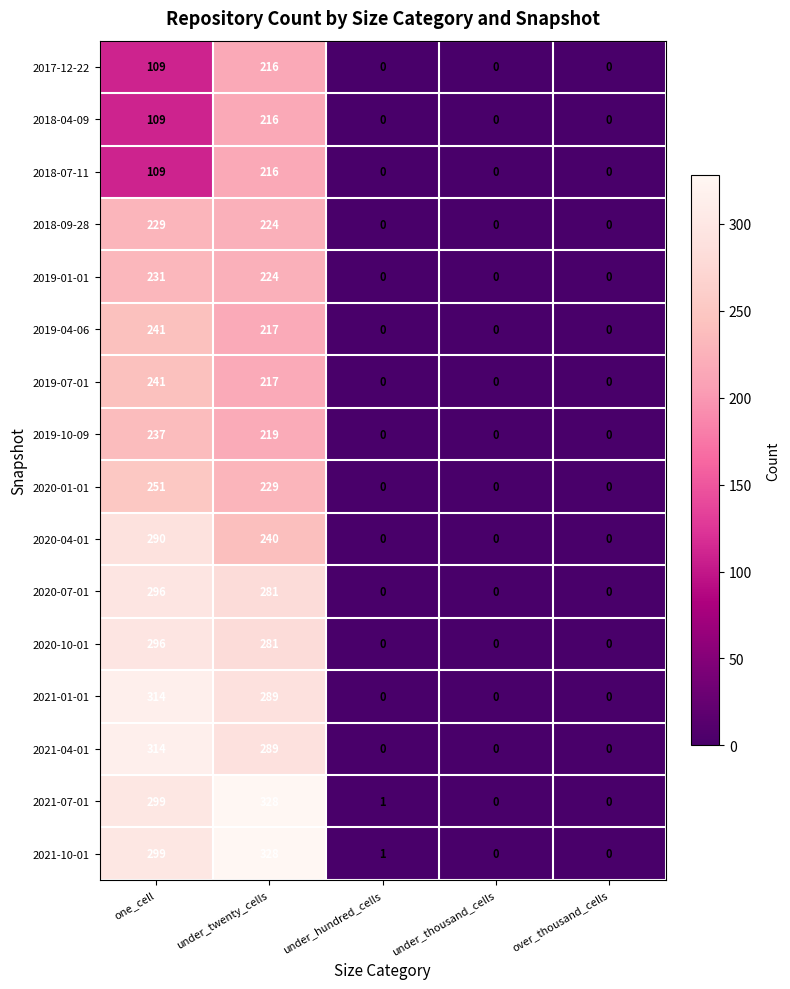

The 2020-01-01 series shows 0 at under_thousand_cells. True or false?

True